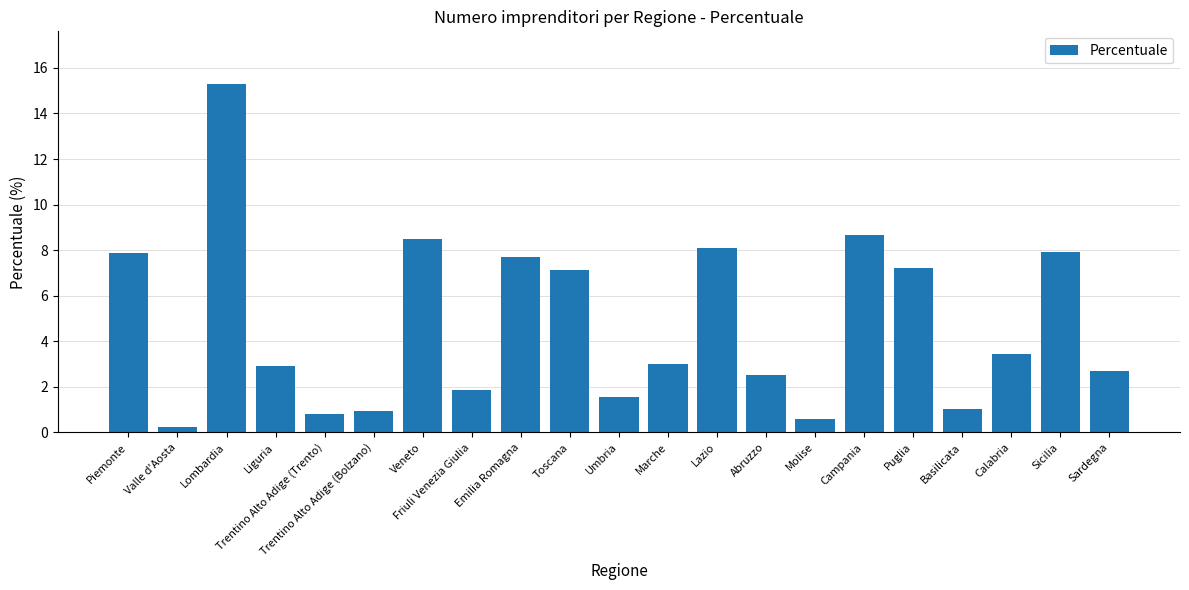

What is the average value?

4.8